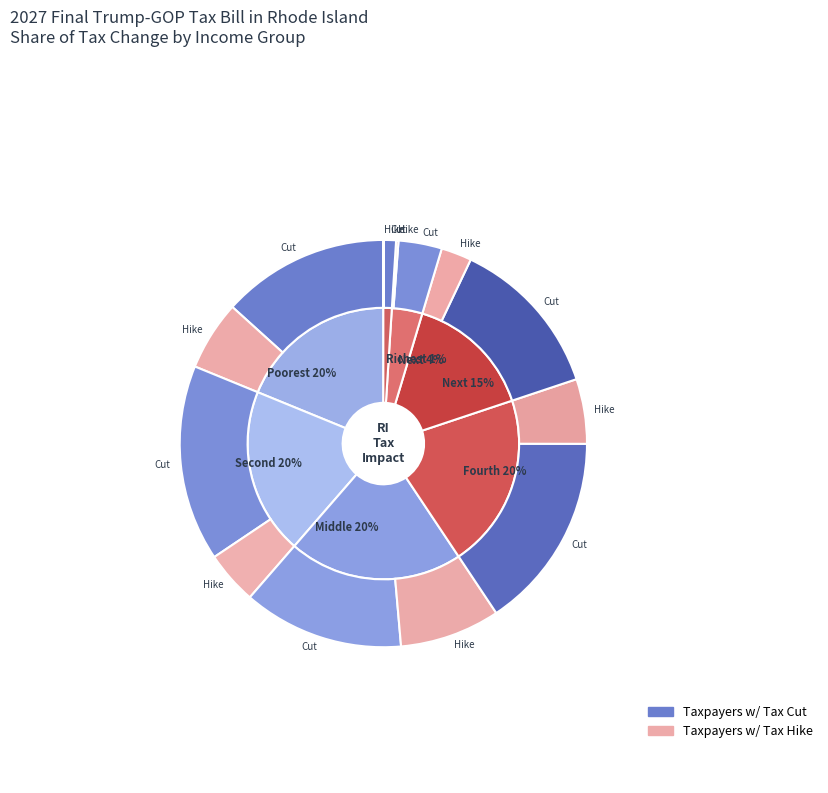

Is there any slice that represents more than half of the pie?

No